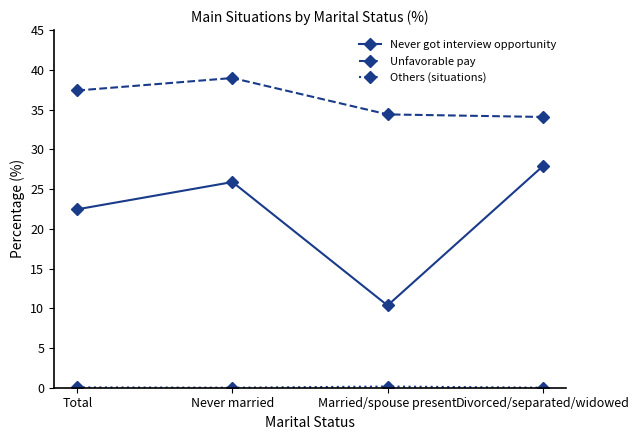

How many data points in Unfavorable pay are above 37?

2